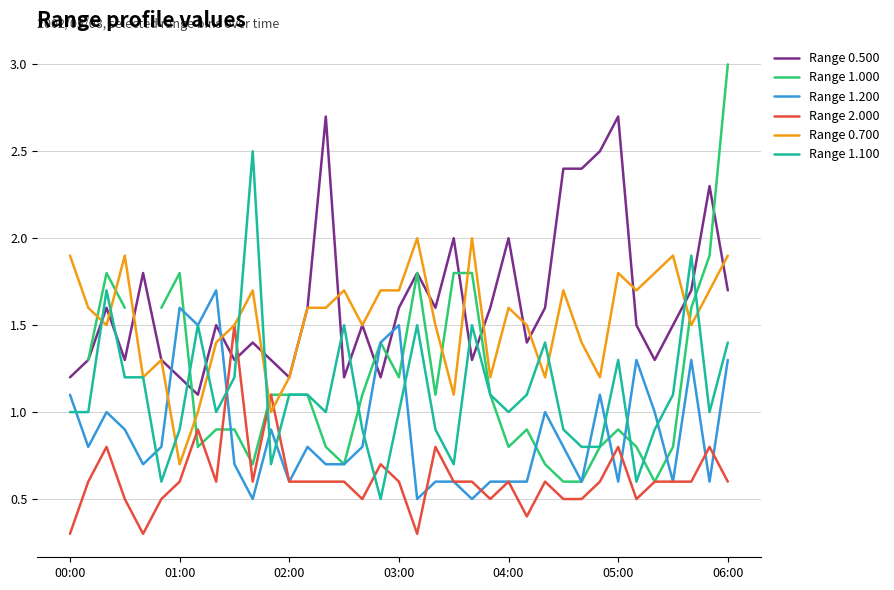

What is the highest value of the Range 1.200 series?

1.7